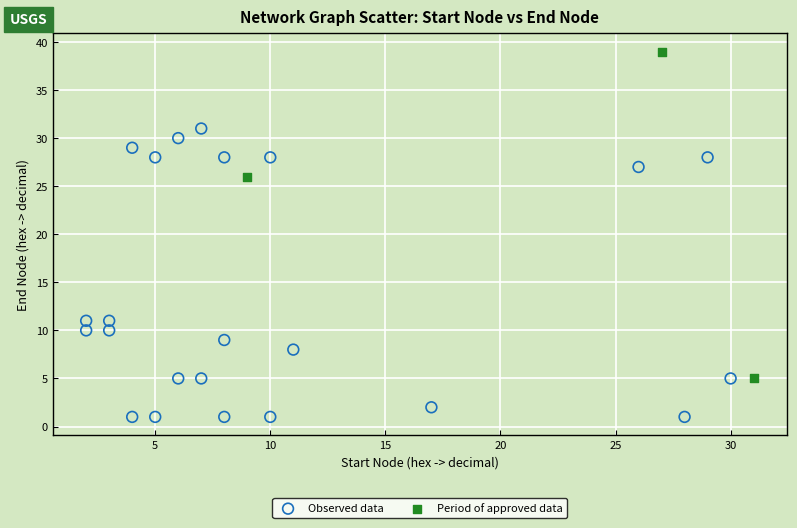

Which series reaches the minimum Y coordinate?

Observed data